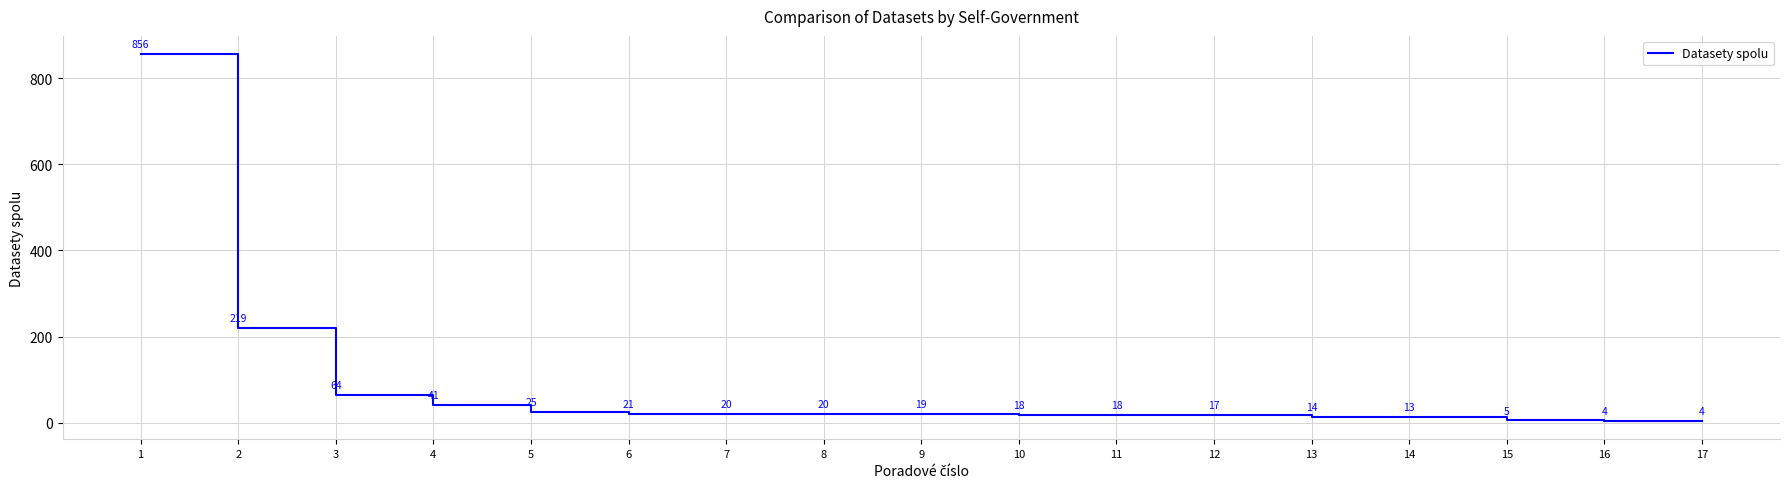

What is the change in value from 4 to 17?

-37